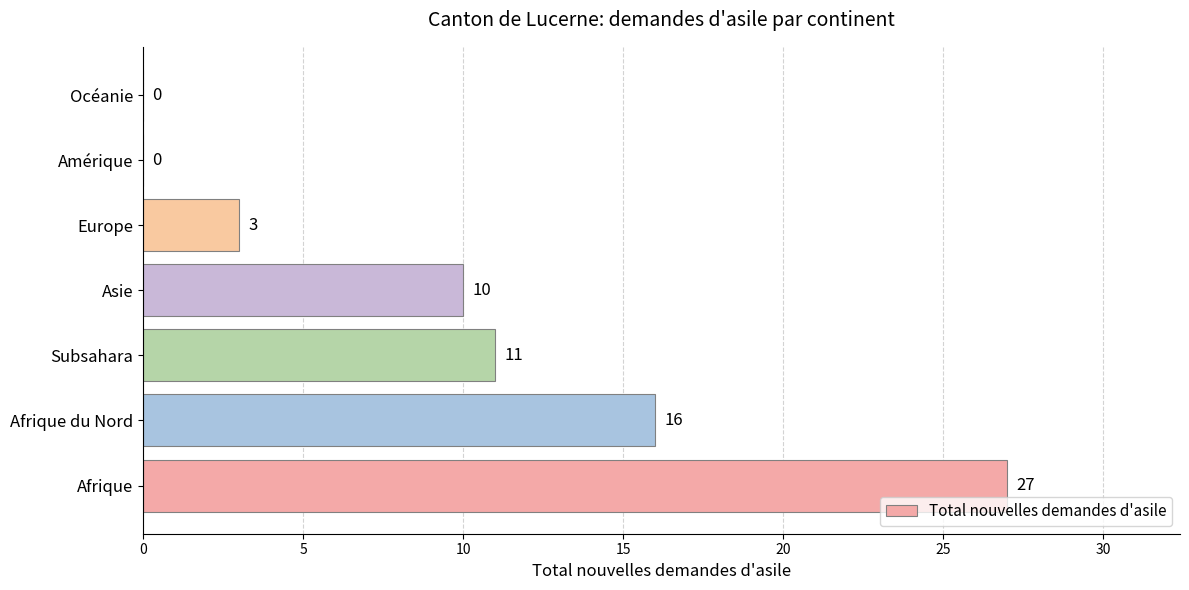

Approximately how many times larger is the value at Asie compared to Subsahara?

0.9